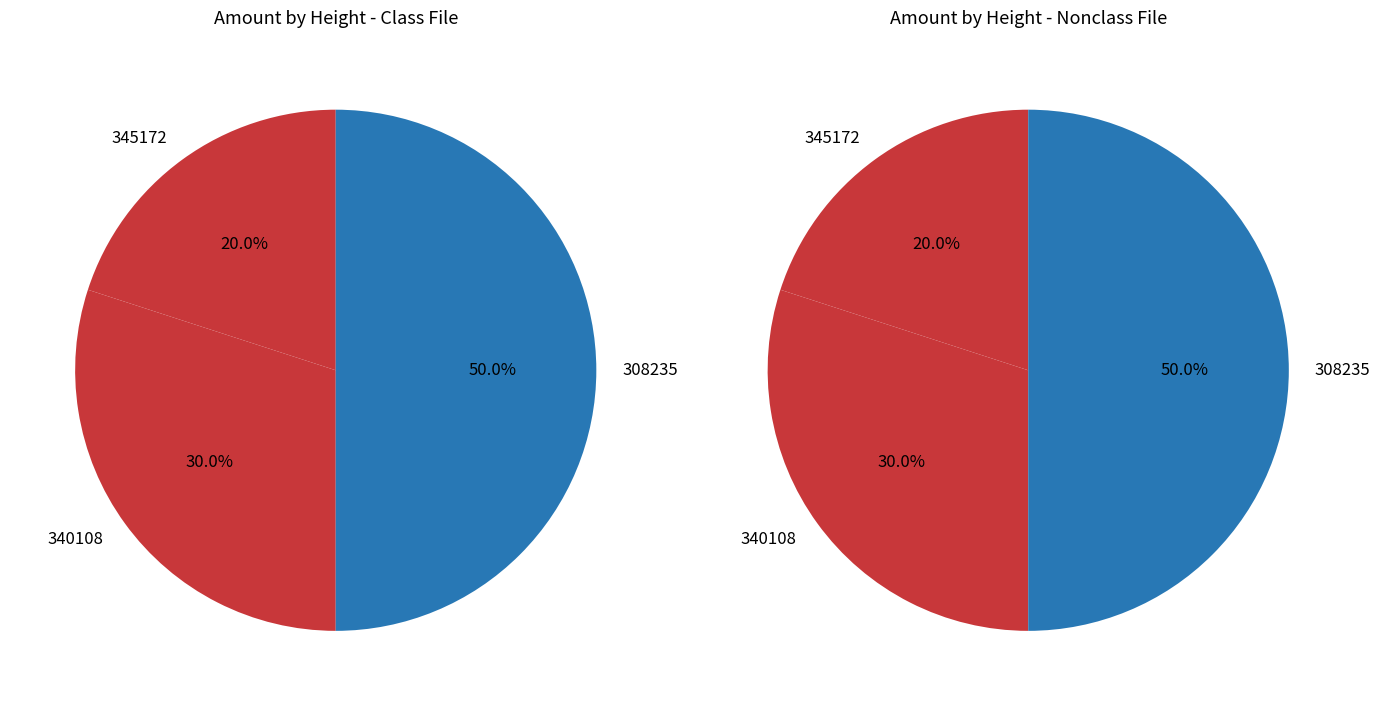

To the nearest percent, what is the combined percentage of 308235 and 345172?

70%